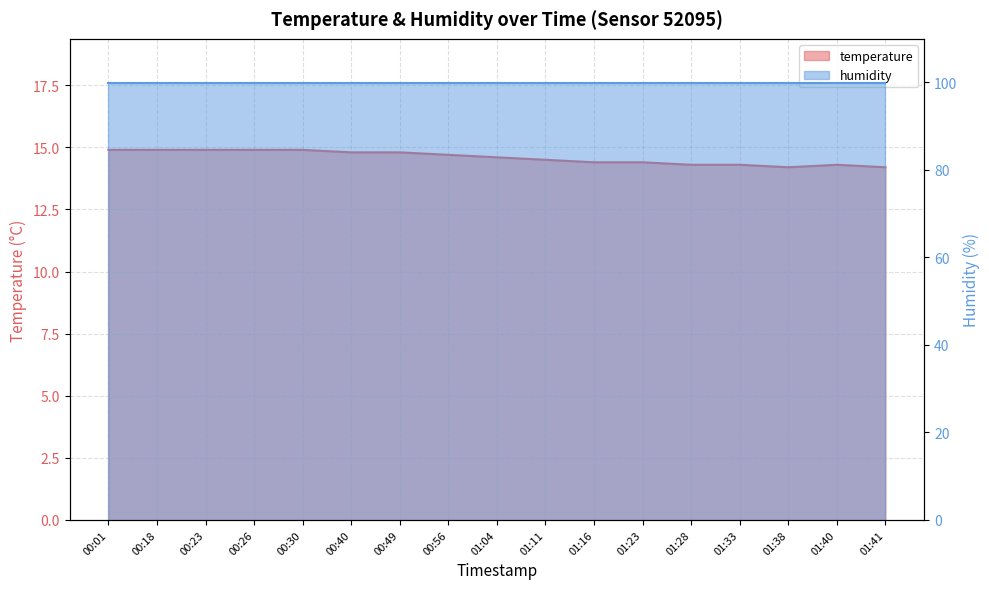

Reading left to right, list all the values displayed in this chart.

00:01=14.9	00:18=14.9	00:23=14.9	00:26=14.9	00:30=14.9	00:40=14.8	00:49=14.8	00:56=14.7	01:04=14.6	01:11=14.5	01:16=14.4	01:23=14.4	01:28=14.3	01:33=14.3	01:38=14.2	01:40=14.3	01:41=14.2